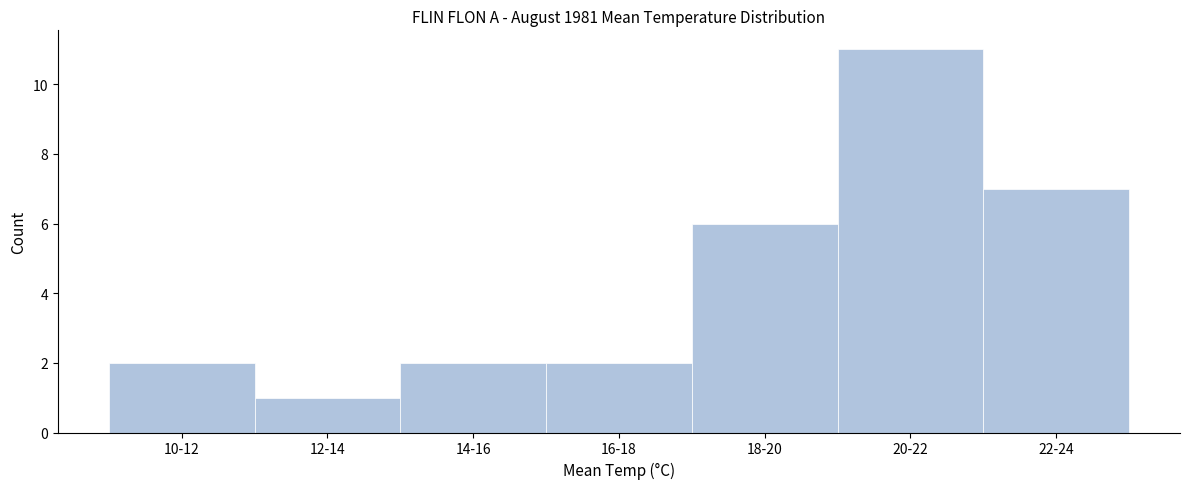

Reading left to right, what are all the values shown in this chart?

2	1	2	2	6	11	7